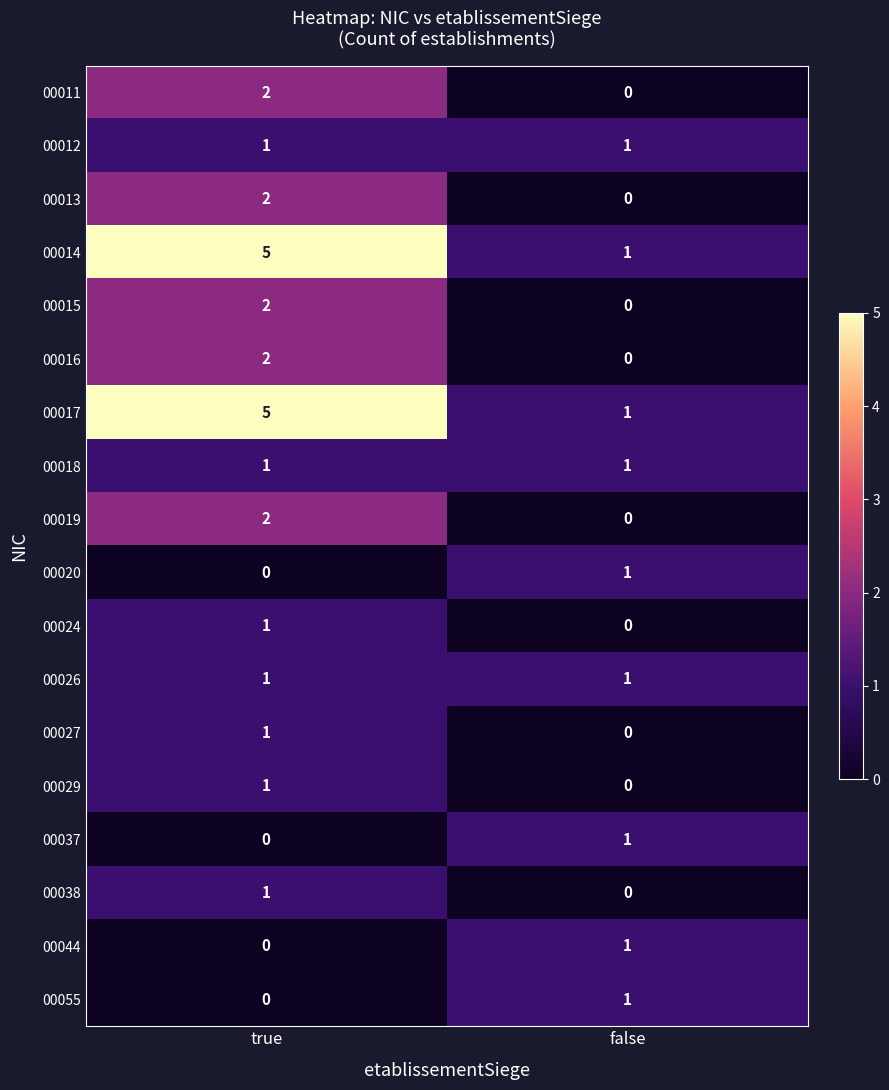

Where is 00037 nearest to the value 0?

true